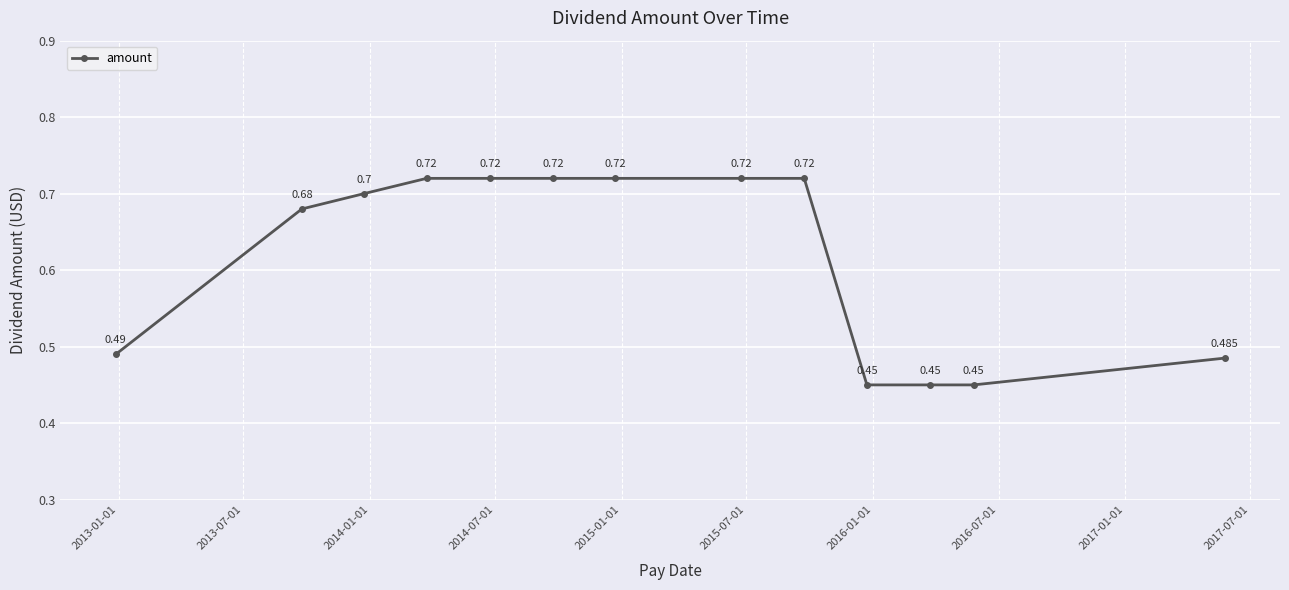

True or false: there are more than 1 points higher than both neighbors.

False